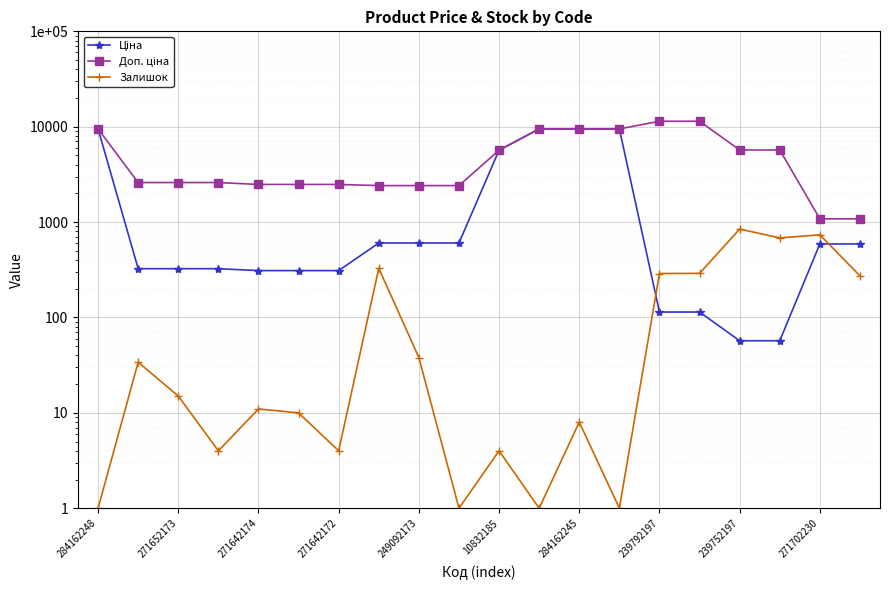

True or false: Залишок has more than 2 points higher than both neighbors.

True